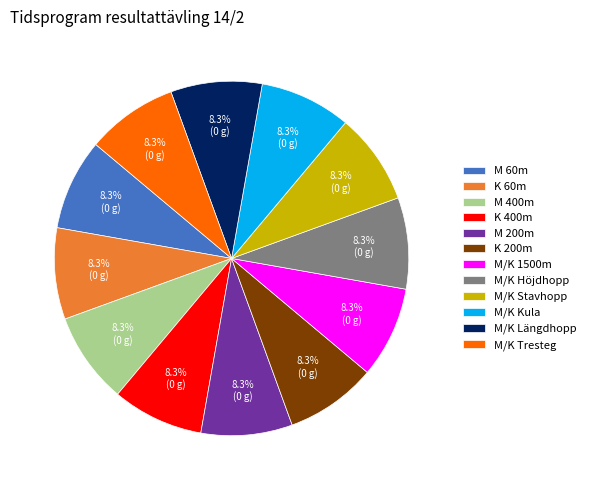

Combined, do M/K 1500m and M/K Längdhopp account for over 50%?

No